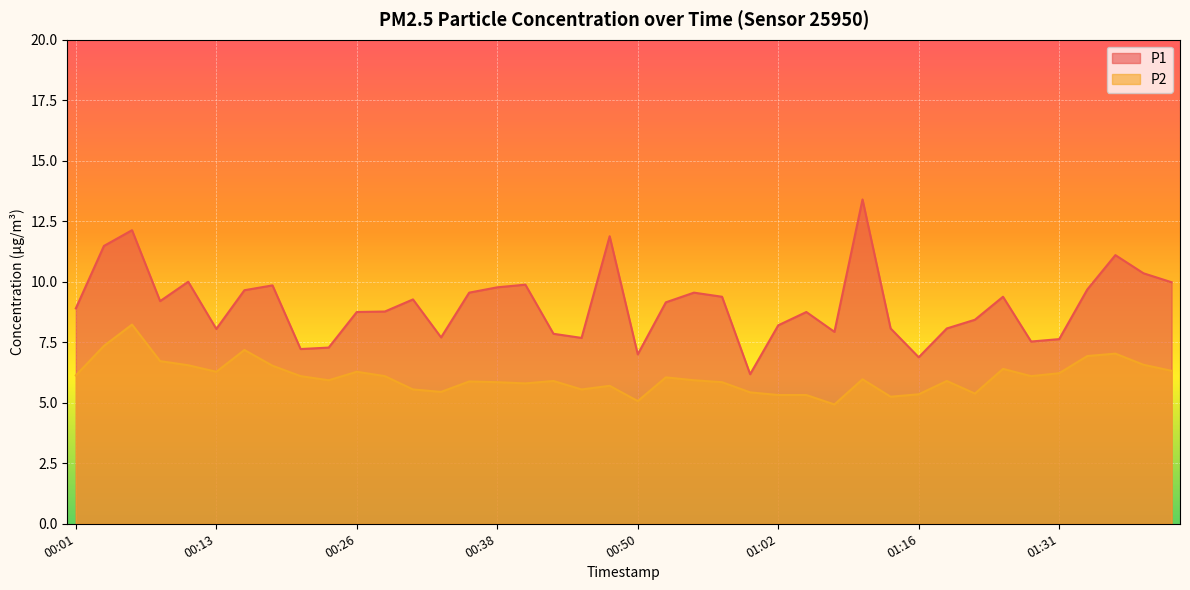

Is the value of P1 at 00:45 greater than the value of P2 at 00:21?

Yes